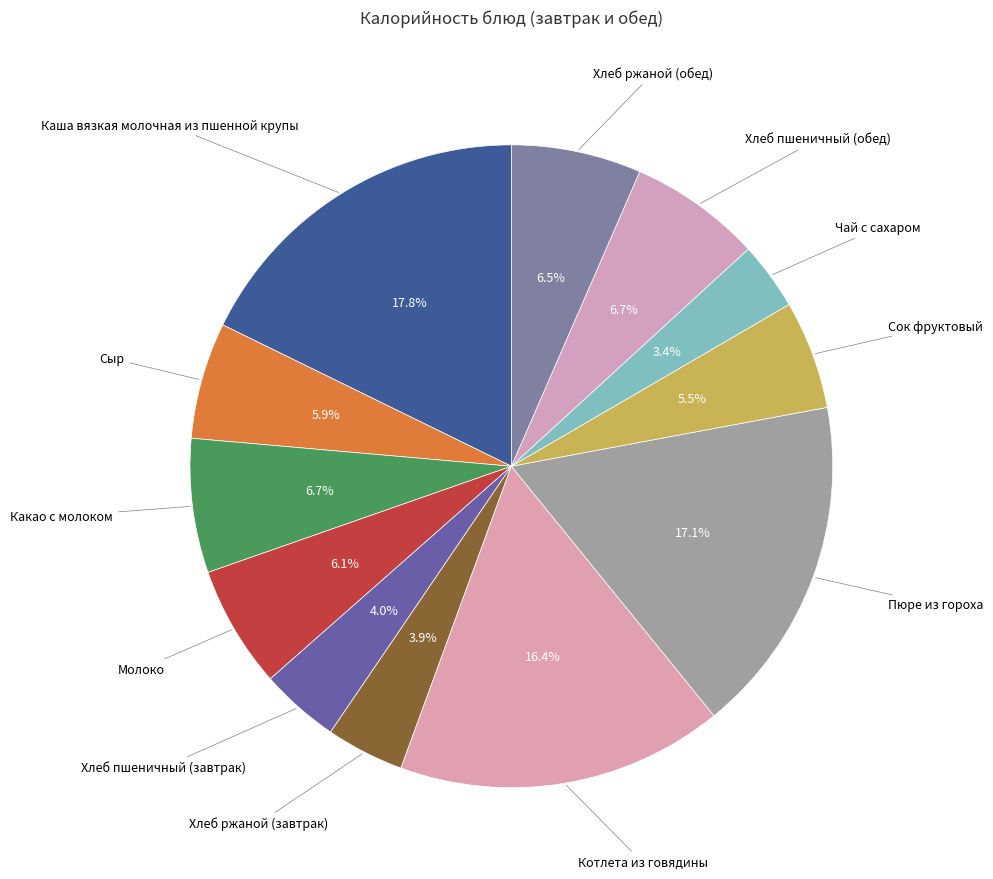

Count the number of slices in the pie.

12